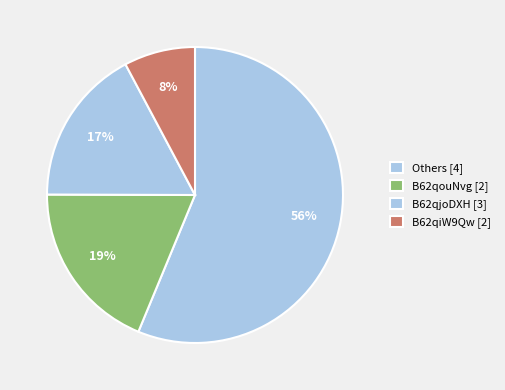

Count the number of slices in the pie.

4